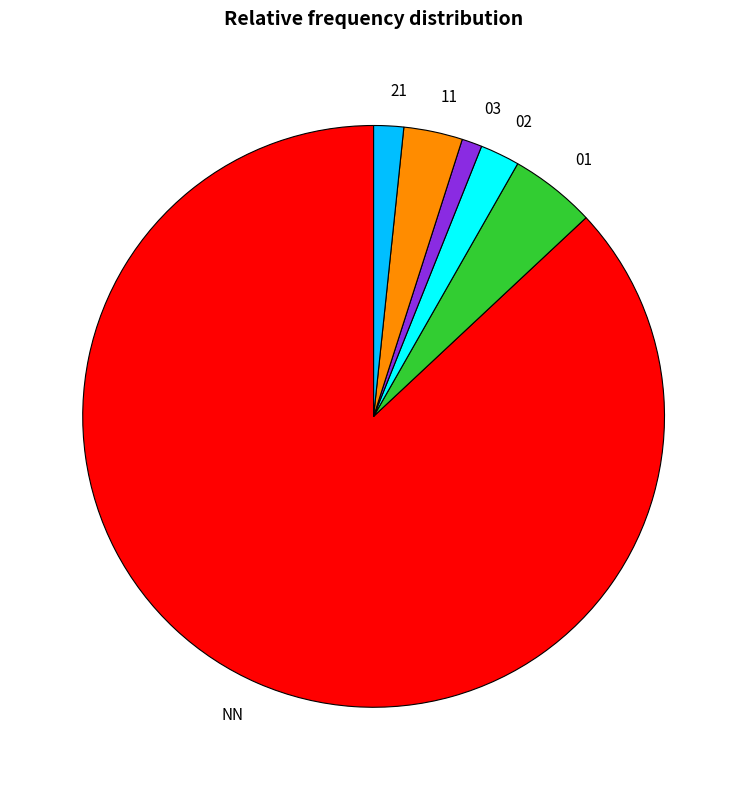

Rank the categories by value from highest to lowest.

NN, 01, 11, 02, 21, 03